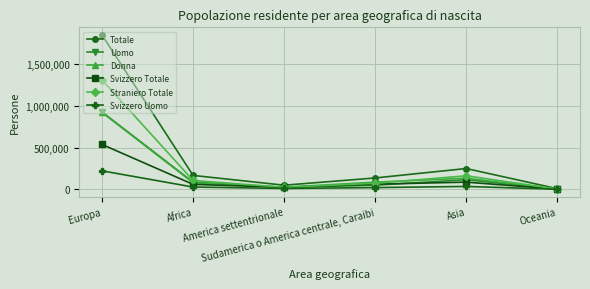

What is the label of the 2nd point from the left?

Africa